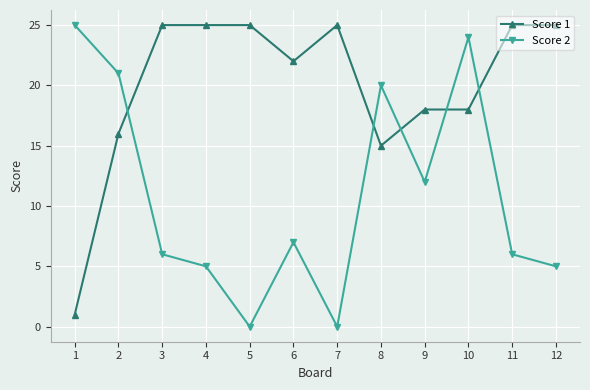

At which label does Score 2 first exceed 7?

1